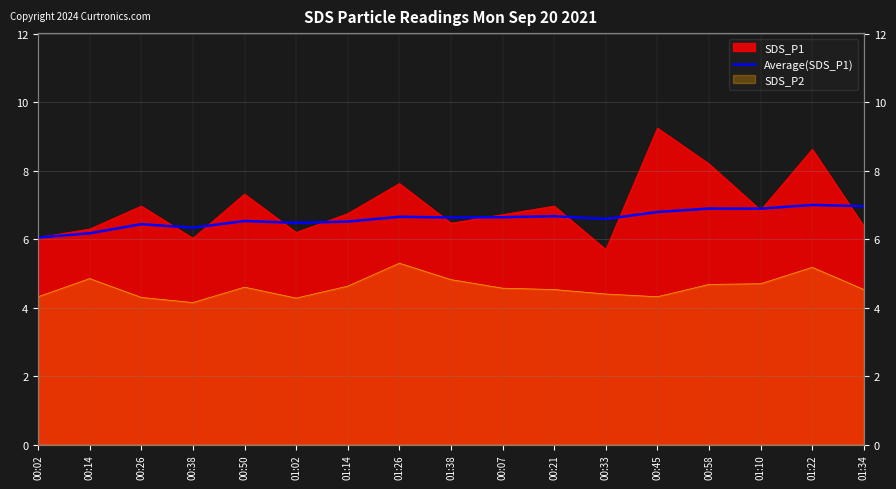

The value at 00:07 is 6.6. True or false?

True